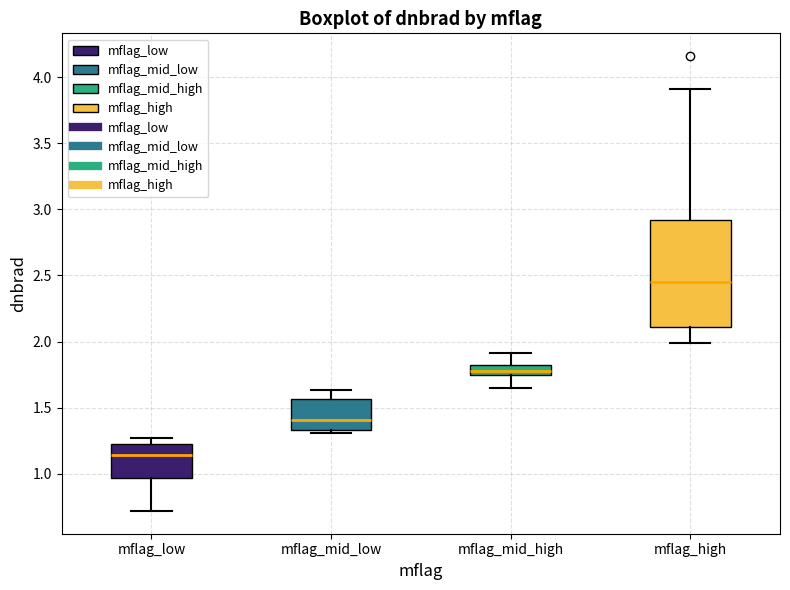

Reading left to right, transcribe this box plot: for each box, give where its median line is, the range the box spans, and where its two whiskers end, as read against the y-axis. The values are not printed on the chart, so give them approximately, as read against the axis.

mflag_low: median 1.15, box 0.95 to 1.25, whiskers 0.70 to 1.25 (just above the box's upper edge)
mflag_mid_low: median 1.40, box 1.35 to 1.55, whiskers 1.30 to 1.65
mflag_mid_high: median 1.75 (just above the box's lower edge), box 1.75 to 1.85, whiskers 1.65 to 1.90
mflag_high: median 2.45, box 2.10 to 2.90, whiskers 2.00 to 3.90